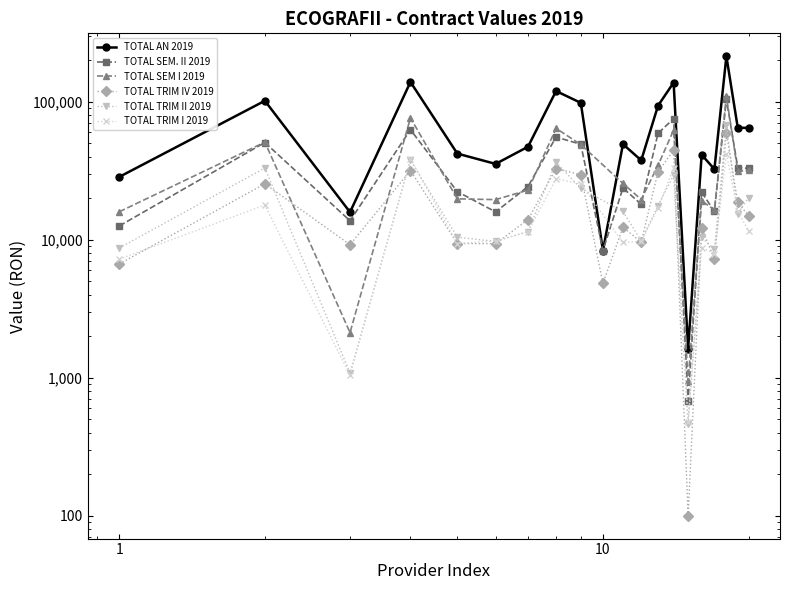

The TOTAL SEM. II 2019 series shows 8333.5 at 10. True or false?

True